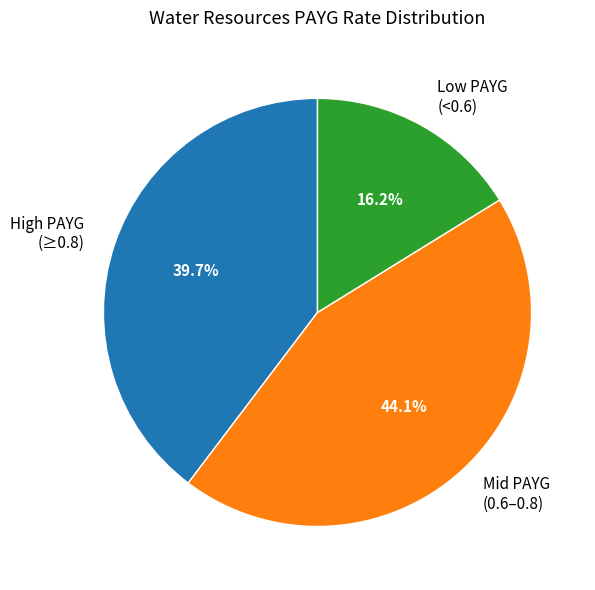

Is there any slice that represents more than half of the pie?

No